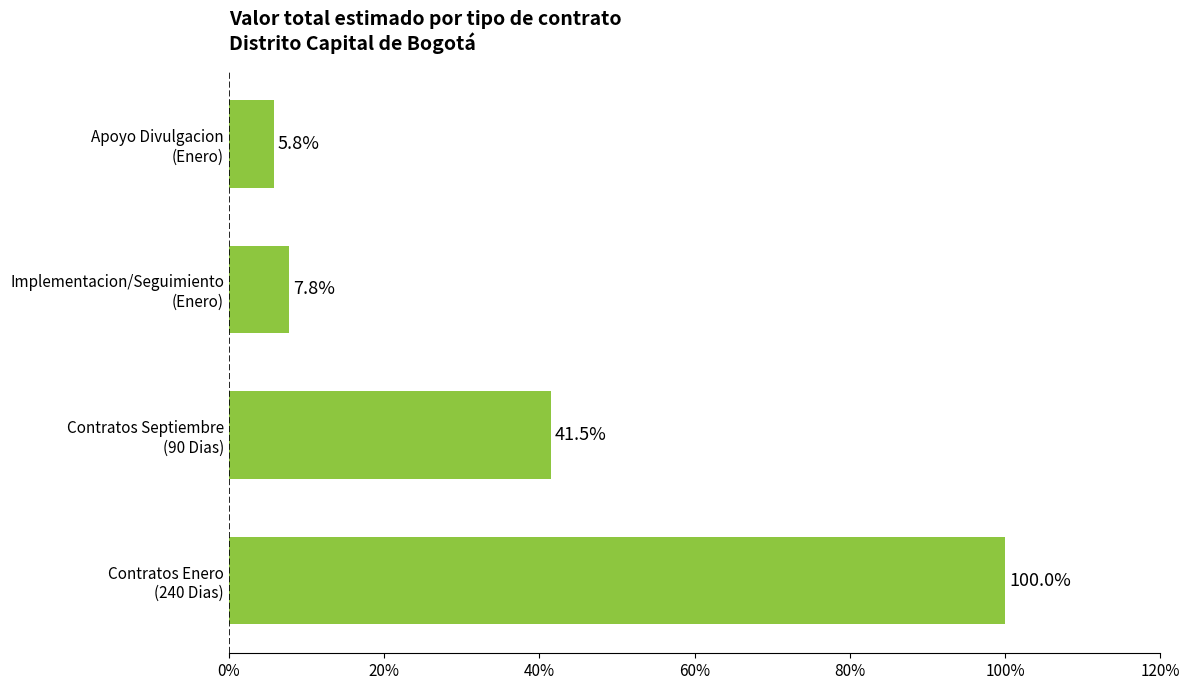

What is the difference between the maximum and minimum values?

94.2